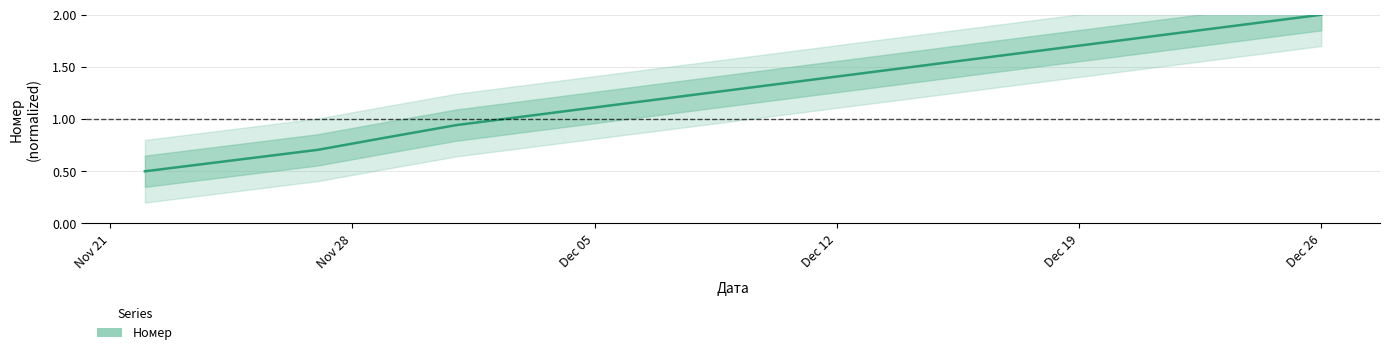

Reading left to right, extract all data points from this chart.

0.5	0.7	0.8	0.9	2.0